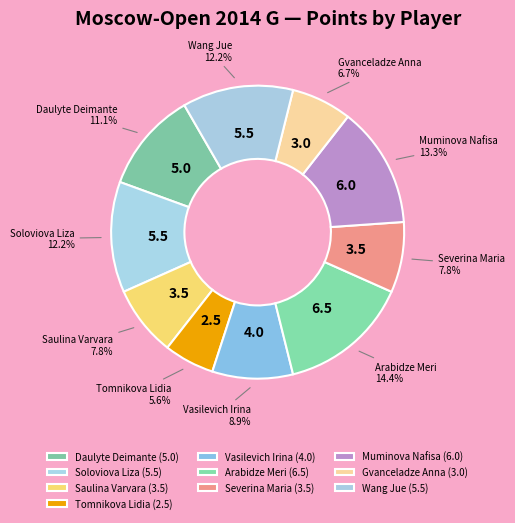

To the nearest percent, what percentage of the pie is Vasilevich Irina?

9%